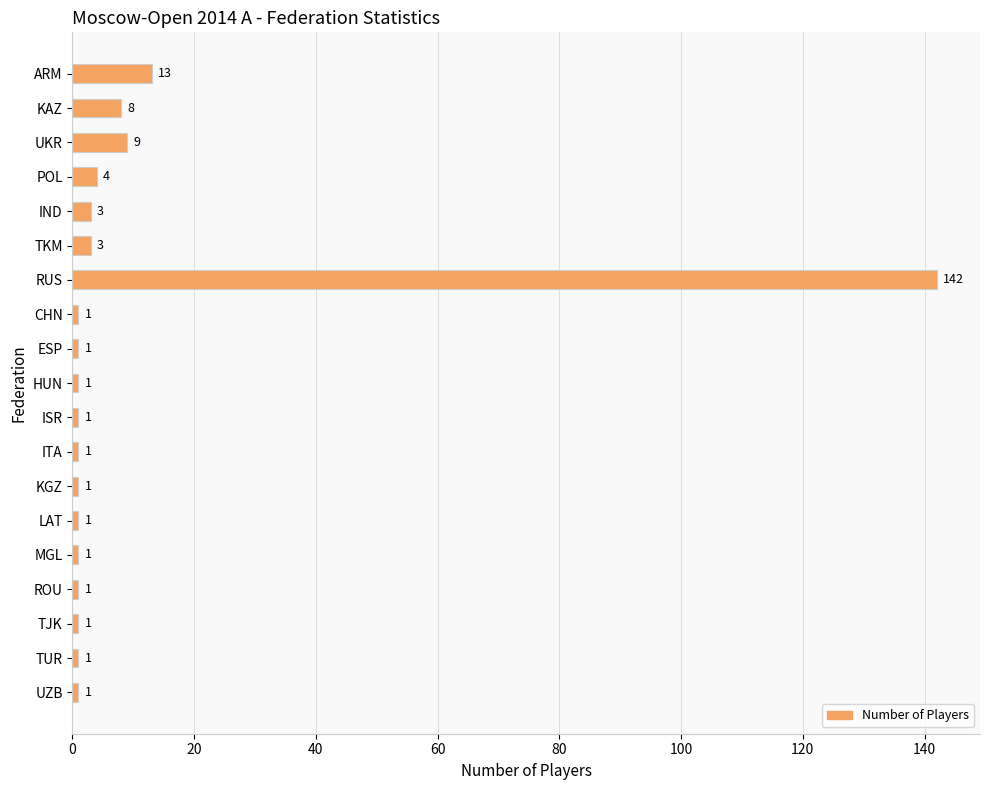

Are the bars horizontal?

Yes